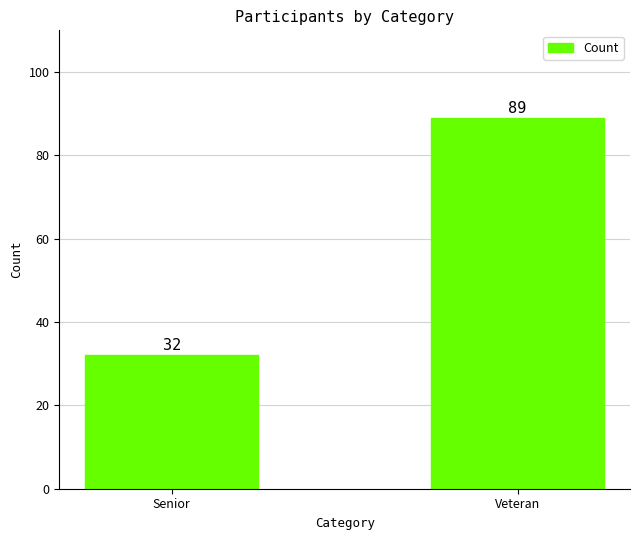

What position from the right is Veteran?

1